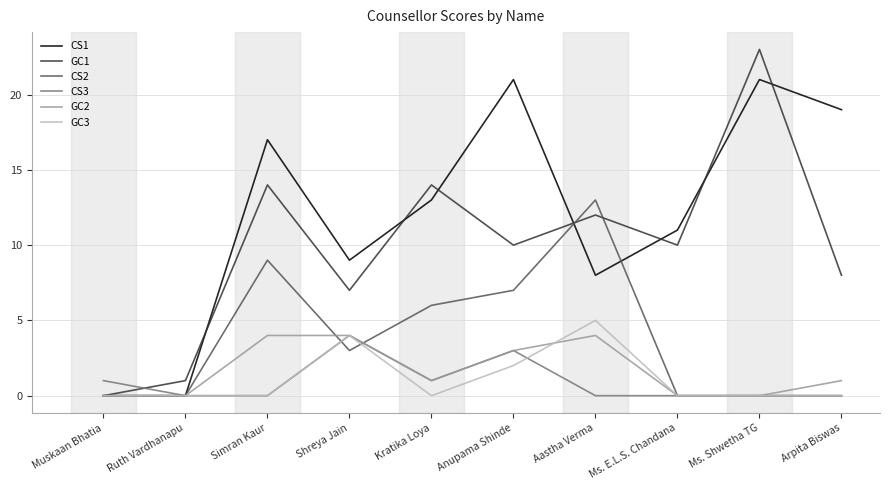

What is the greatest value displayed?

23